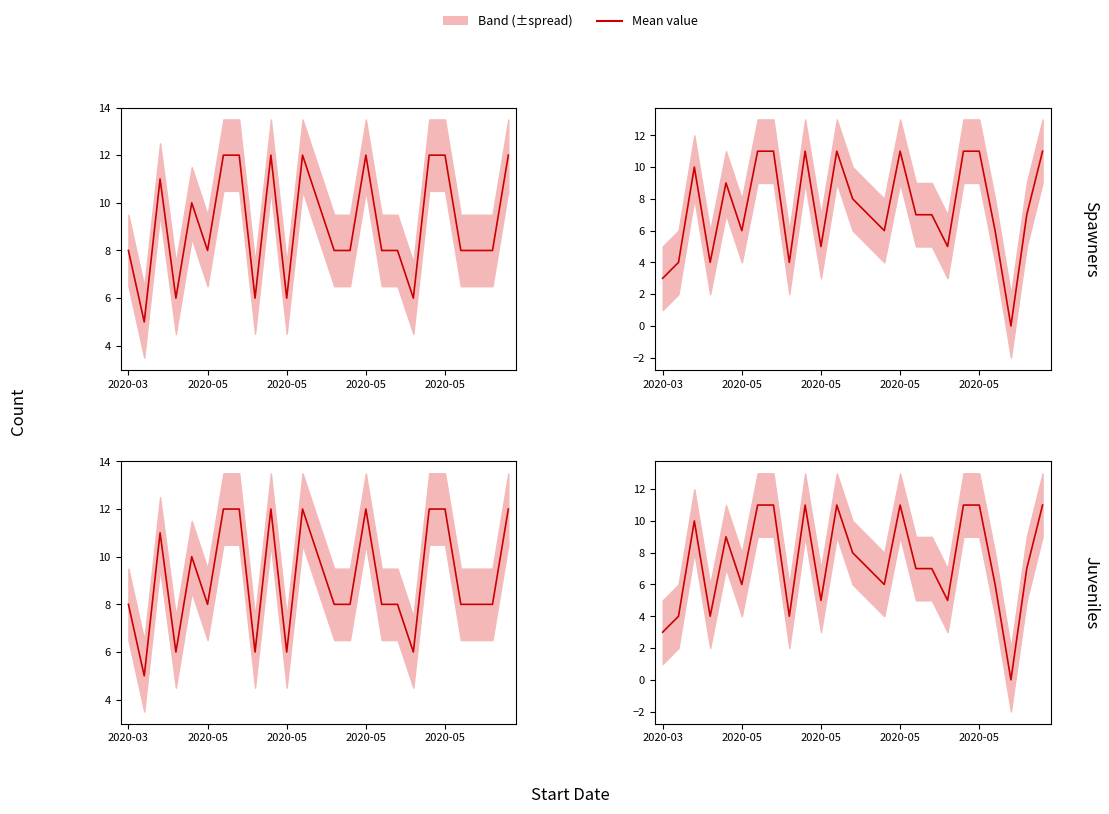

What is the label of the 4th point from the left?

2020-05